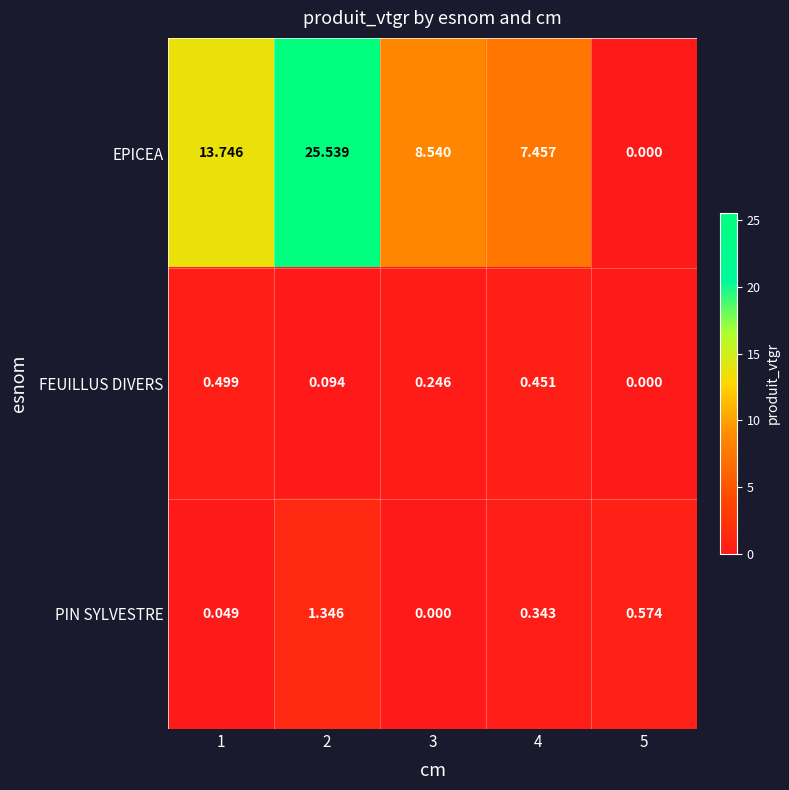

List the series in order of their peak value, lowest first.

FEUILLUS DIVERS, PIN SYLVESTRE, EPICEA